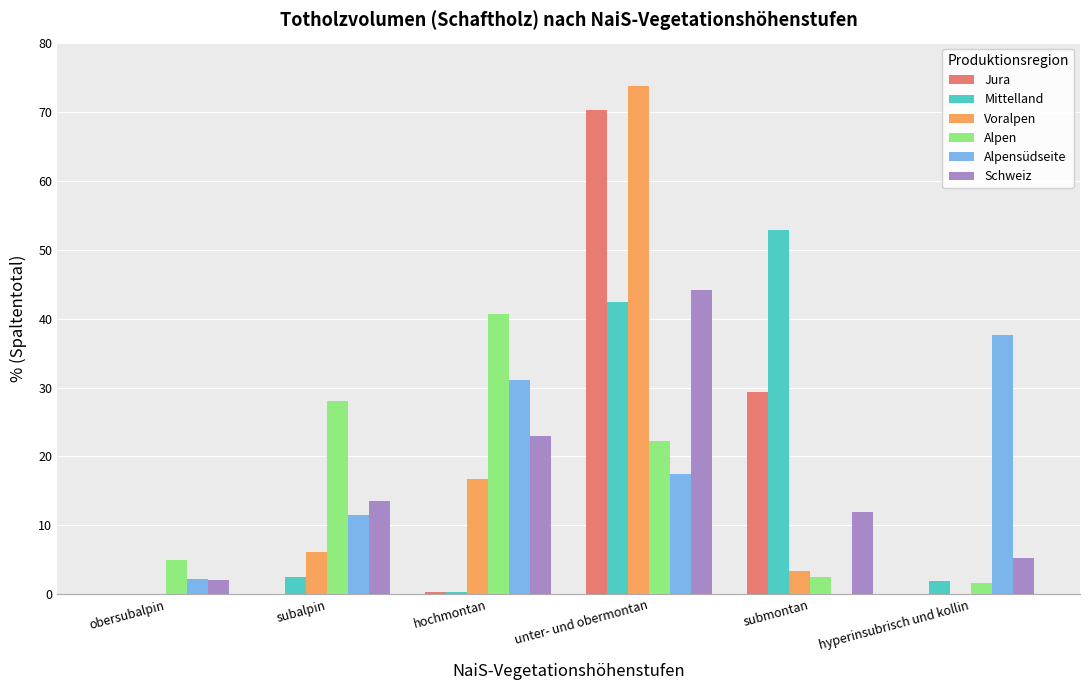

How many groups of bars are there?

6